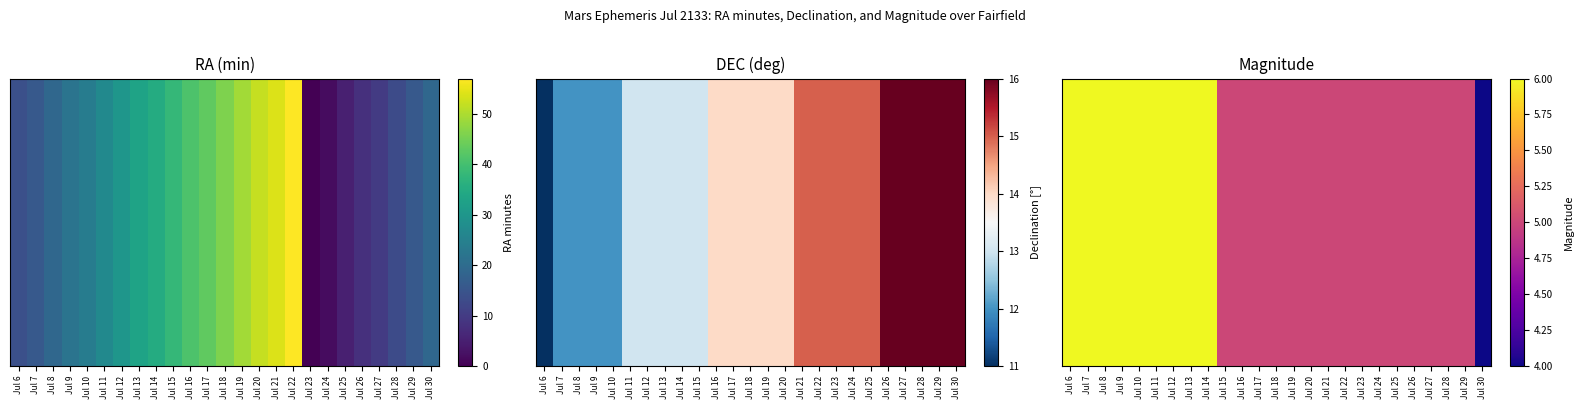

What is the sum of all values?

133